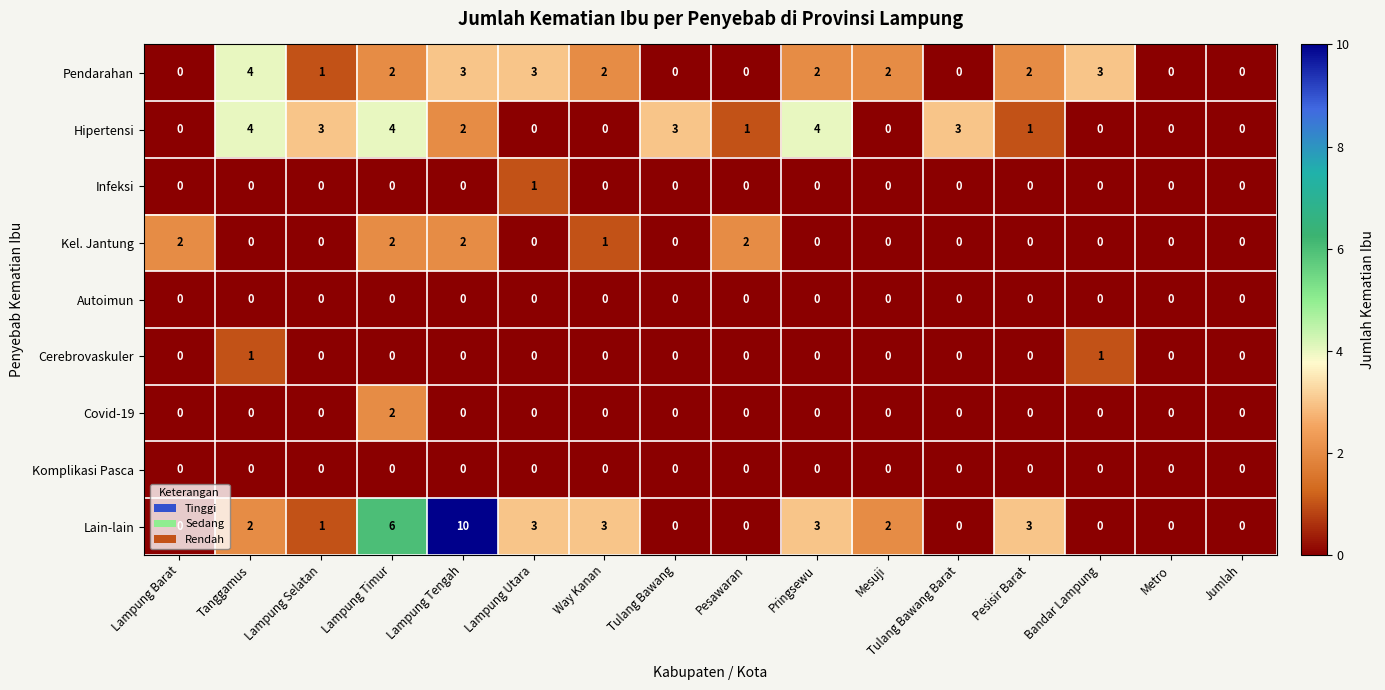

Which series has the widest spread of values?

Lain-lain